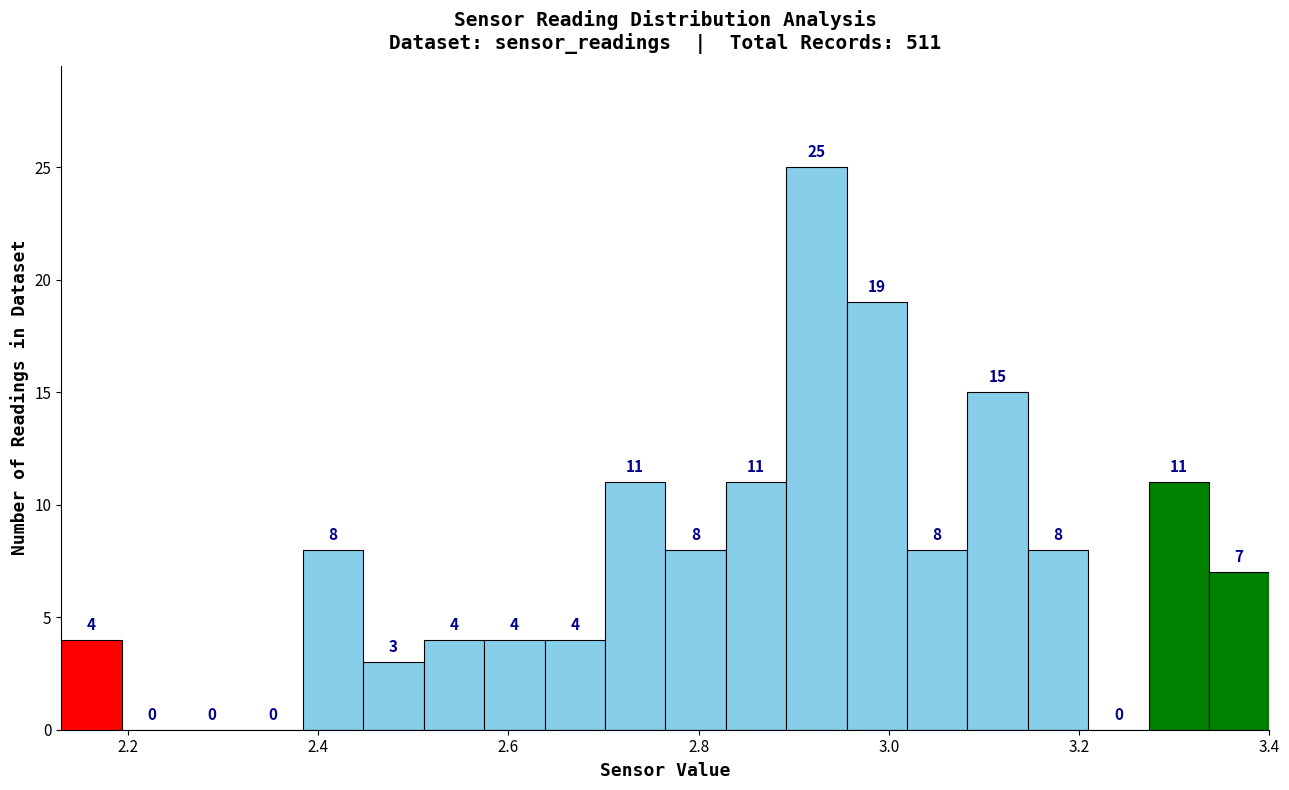

Read against the x-axis, roughly where is the centre of the tallest bar?

2.92